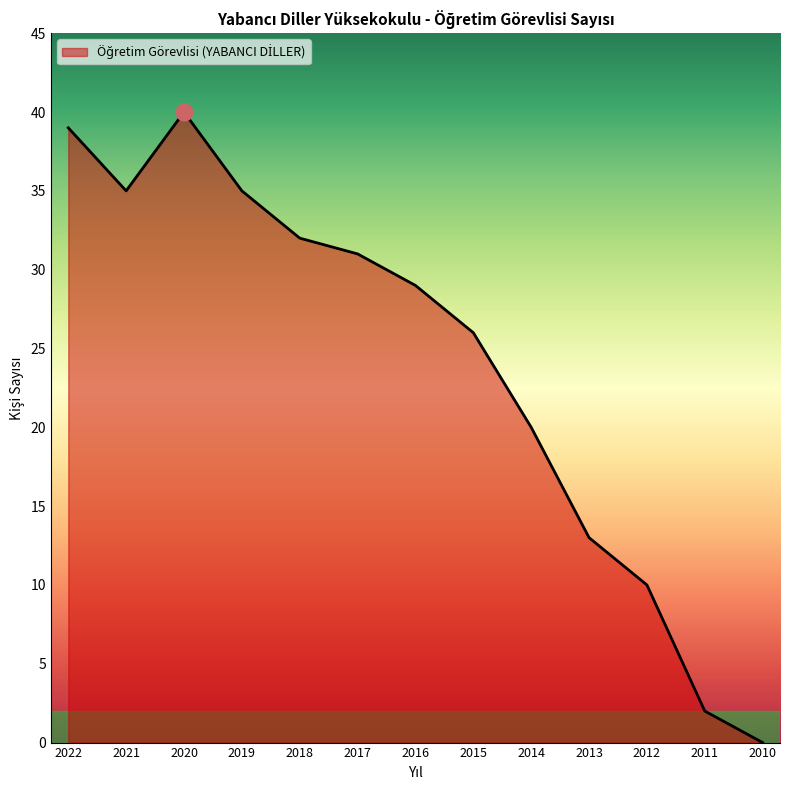

What is the difference between the maximum and minimum values?

40